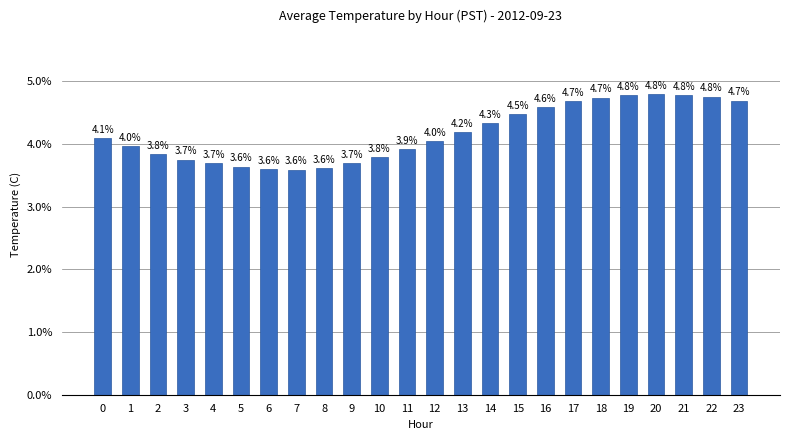

What is the difference between the maximum and minimum values?

1.2